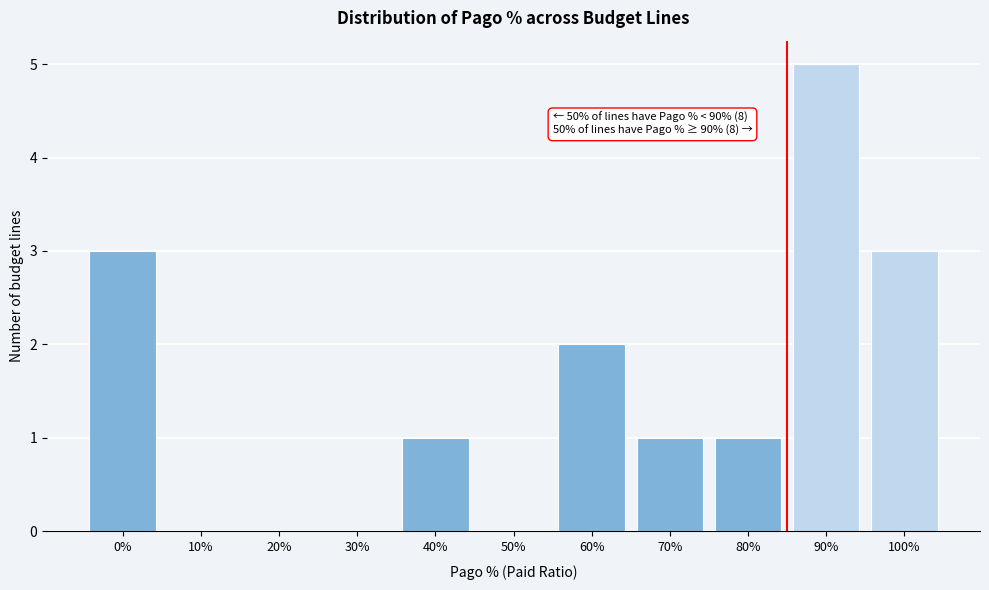

Reading right to left, transcribe all the data shown in this chart.

100%=3	90%=5	80%=1	70%=1	60%=2	50%=0	40%=1	30%=0	20%=0	10%=0	0%=3